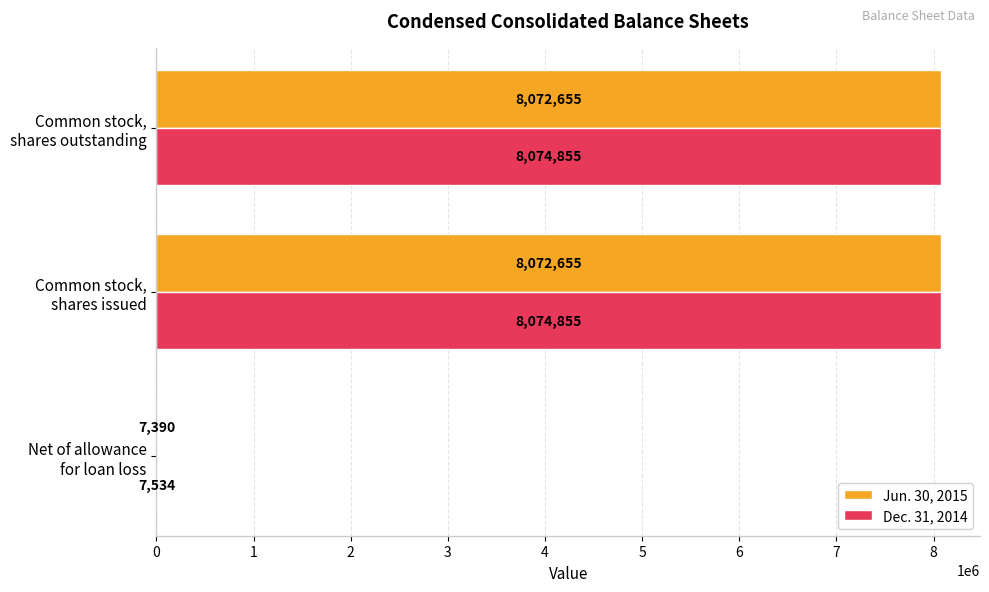

How many Dec. 31, 2014 values are between 7534 and 8074855?

3